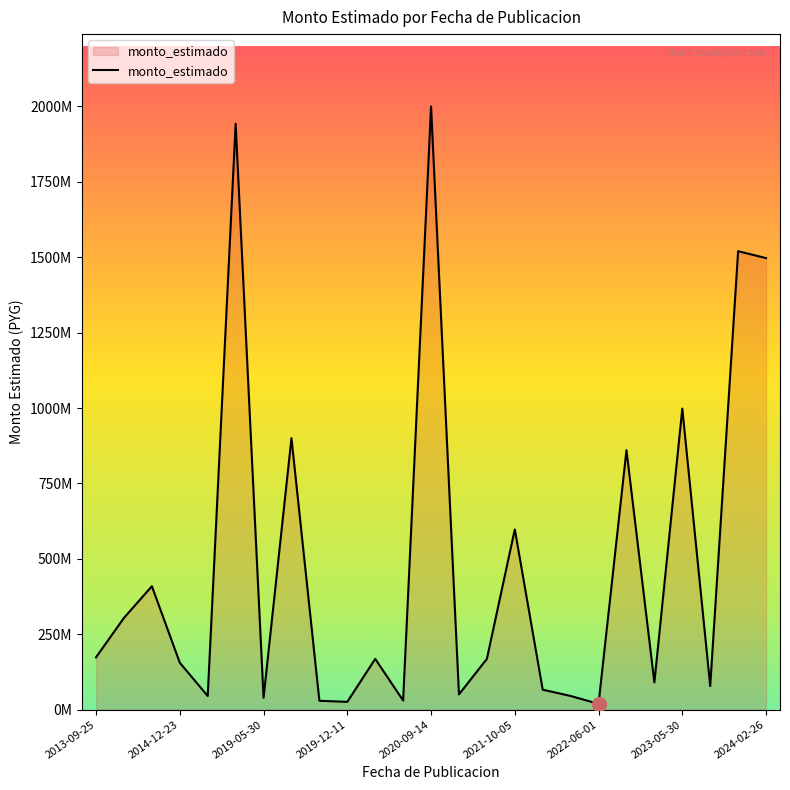

What is the difference between the maximum and second lowest values?

1974477300